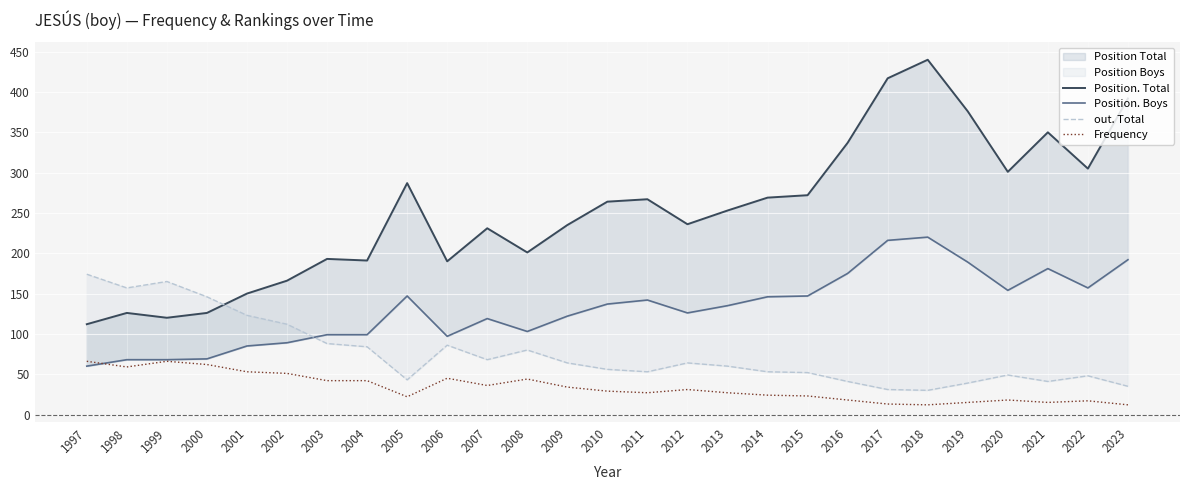

At which category does Position. Total reach its first local valley?

1999